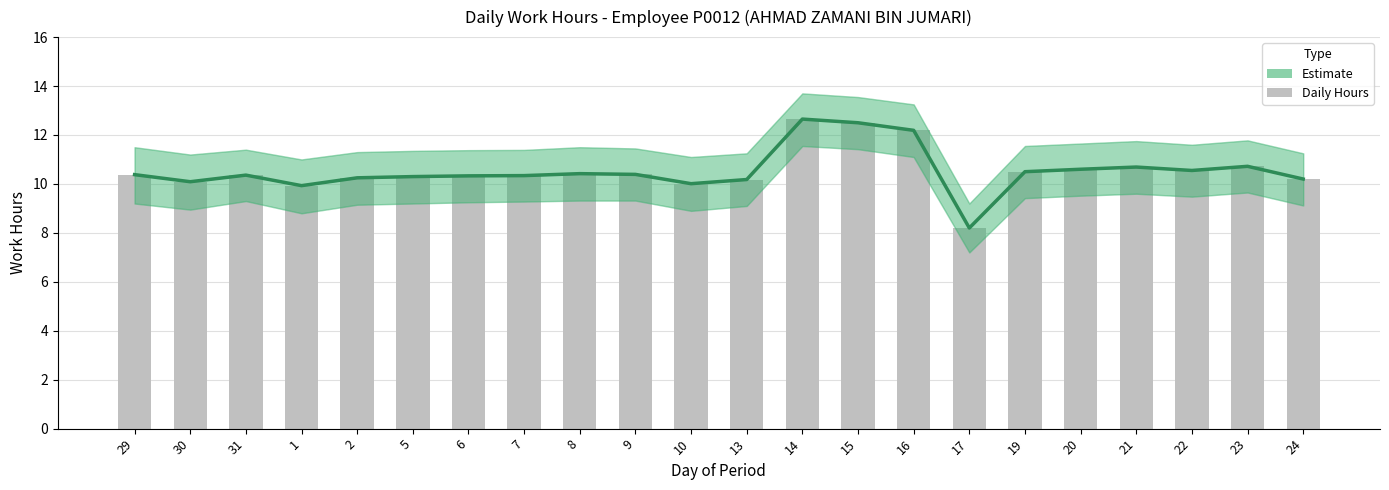

How many values in the Daily Hours series exceed 10?

20